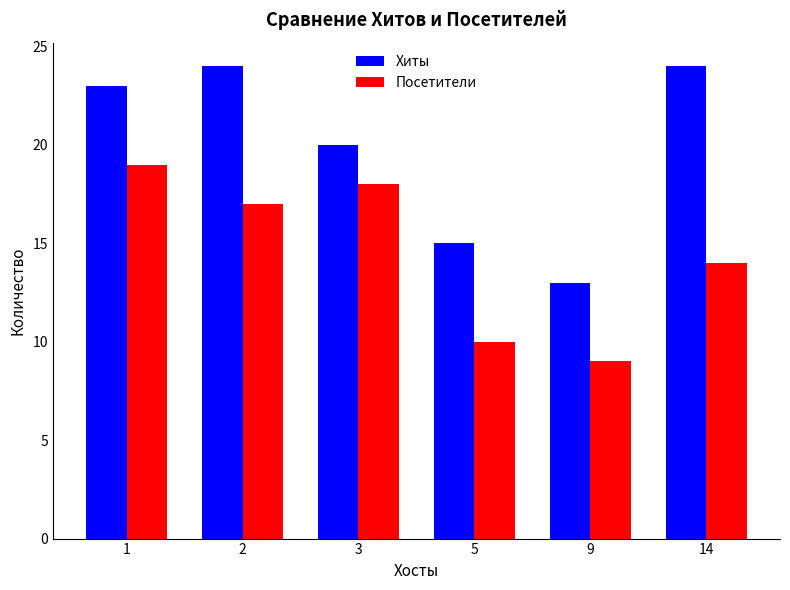

What is the difference between the Хиты values at 3 and 2?

4